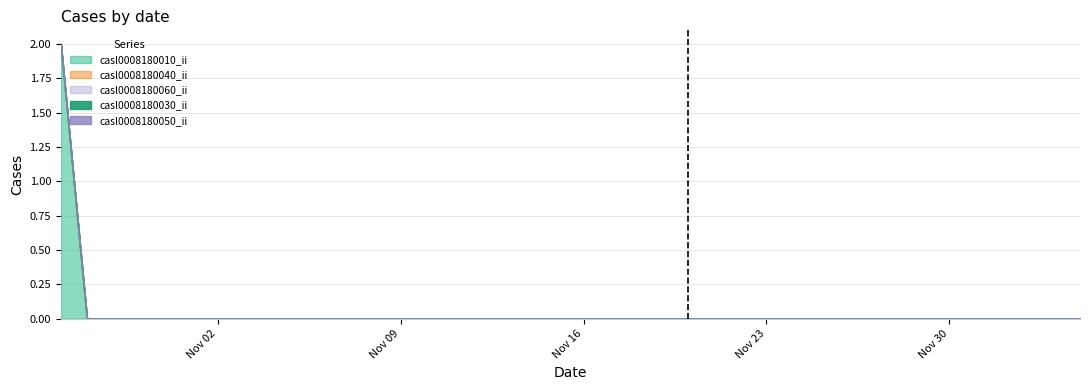

Which has a higher value, 2020-11-23 or 2020-11-30?

2020-11-23